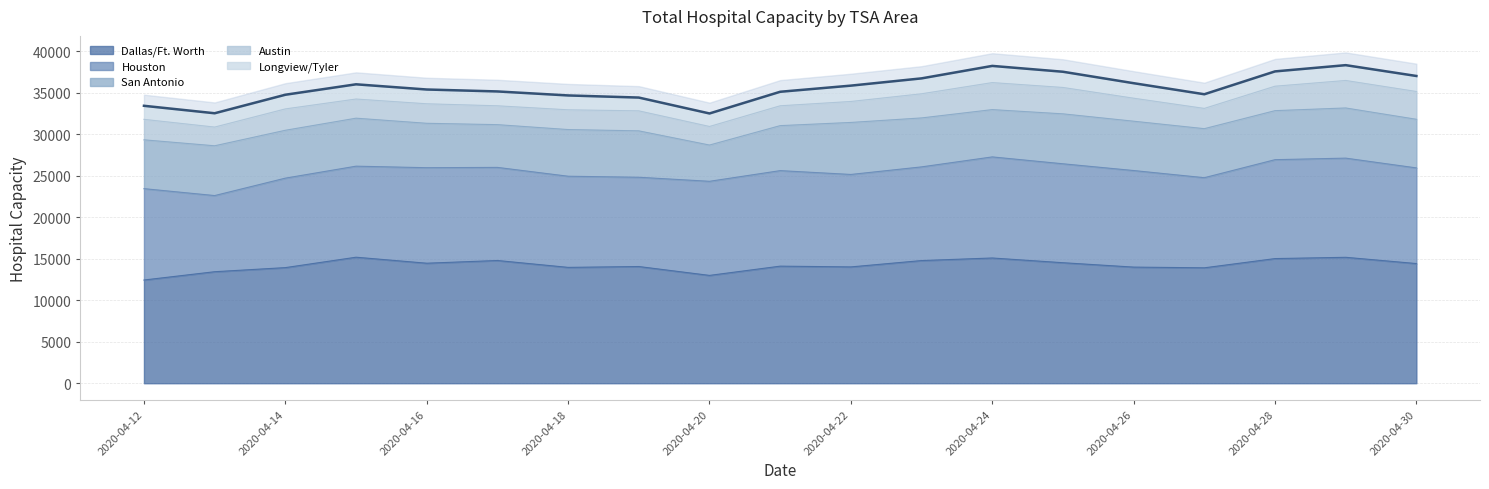

Where is San Antonio nearest to the value 5318?

2020-04-16